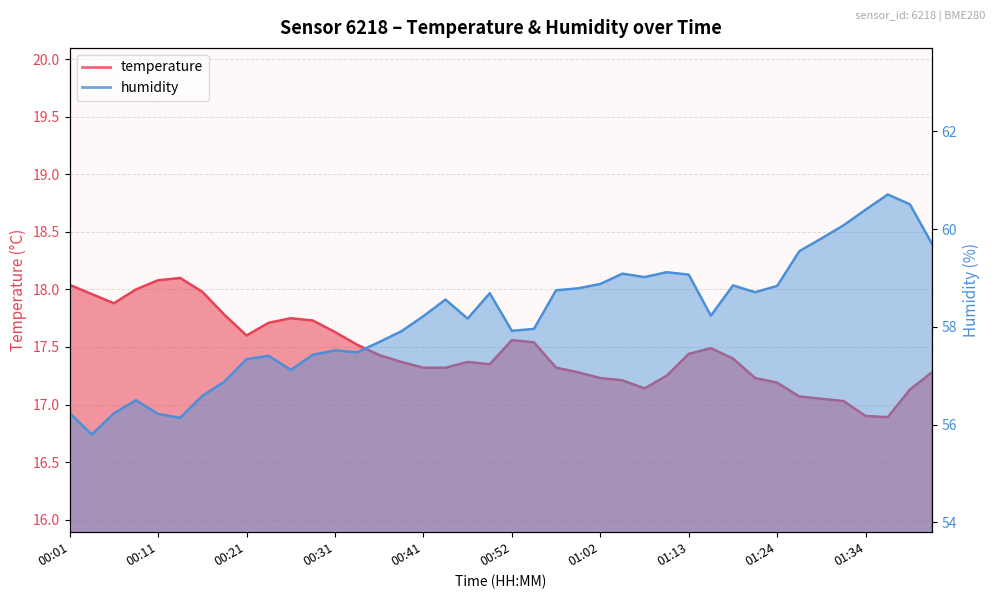

How many lines are shown in the chart?

2